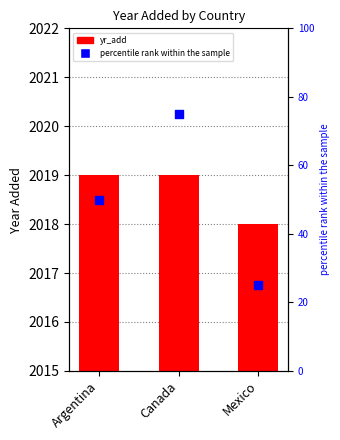

At which category is the sum across all series the highest?

Canada